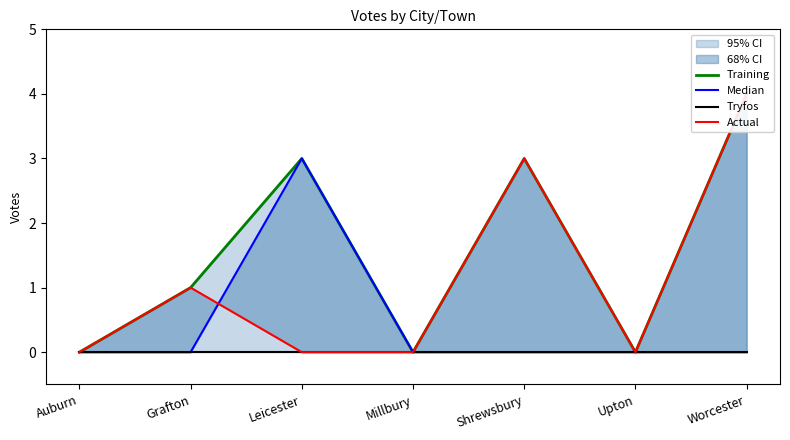

Which label corresponds to the smallest value in the chart?

Auburn